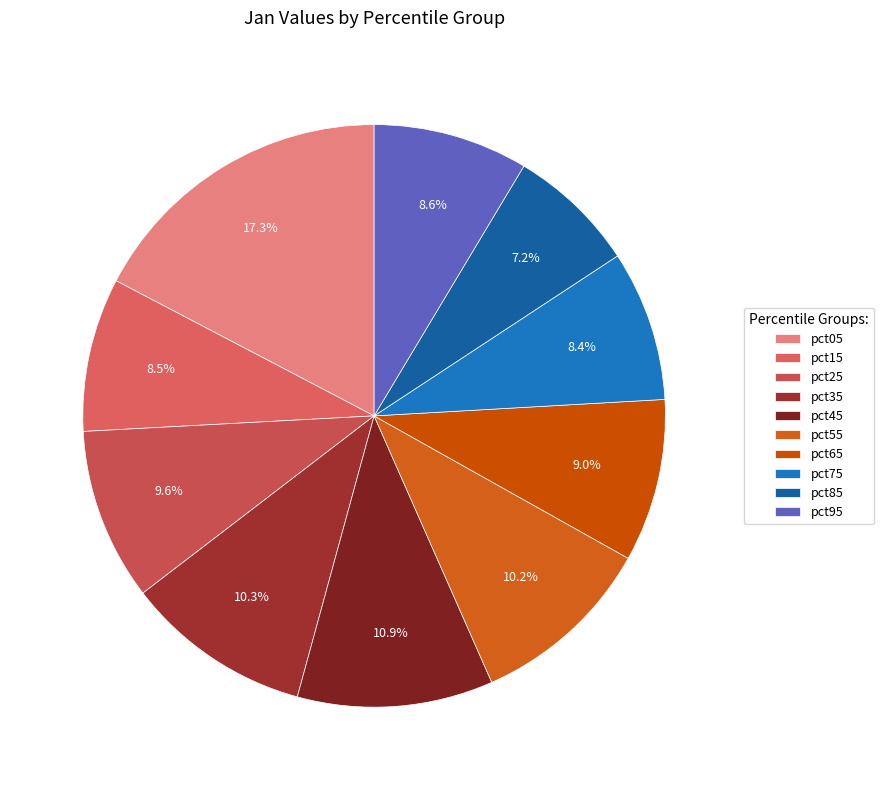

Which slice is the largest?

pct05